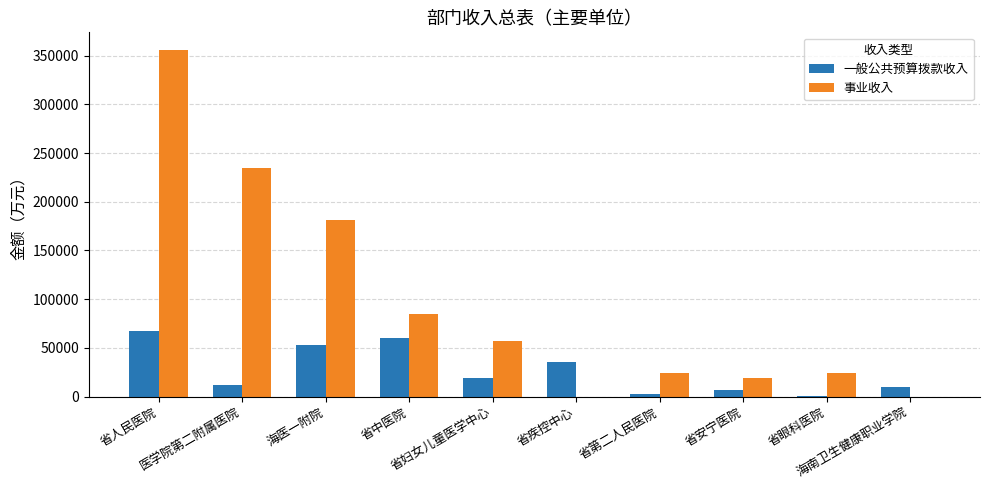

What is the maximum value for 事业收入?

356269.5